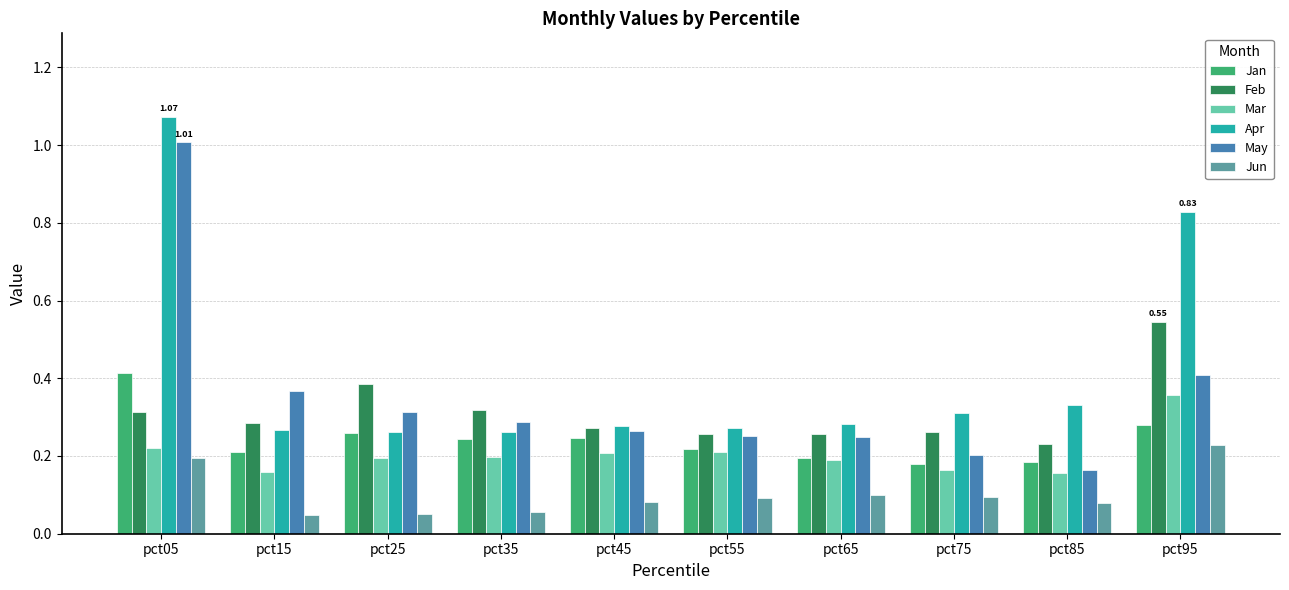

At how many categories does at least one series exceed 0?

10